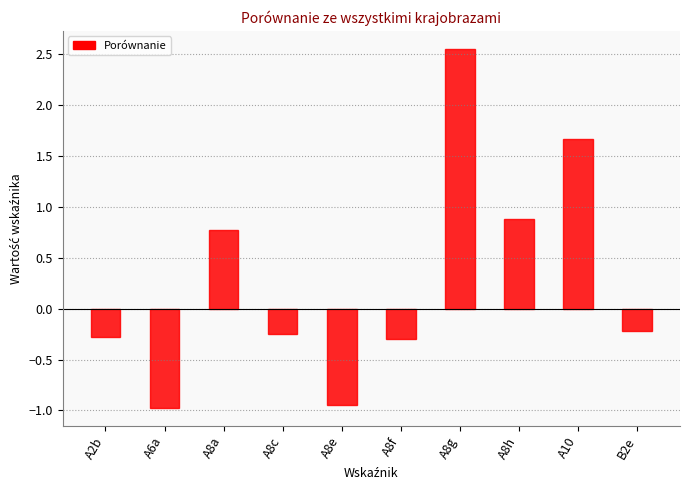

What is the label of the 10th bar from the left?

B2e